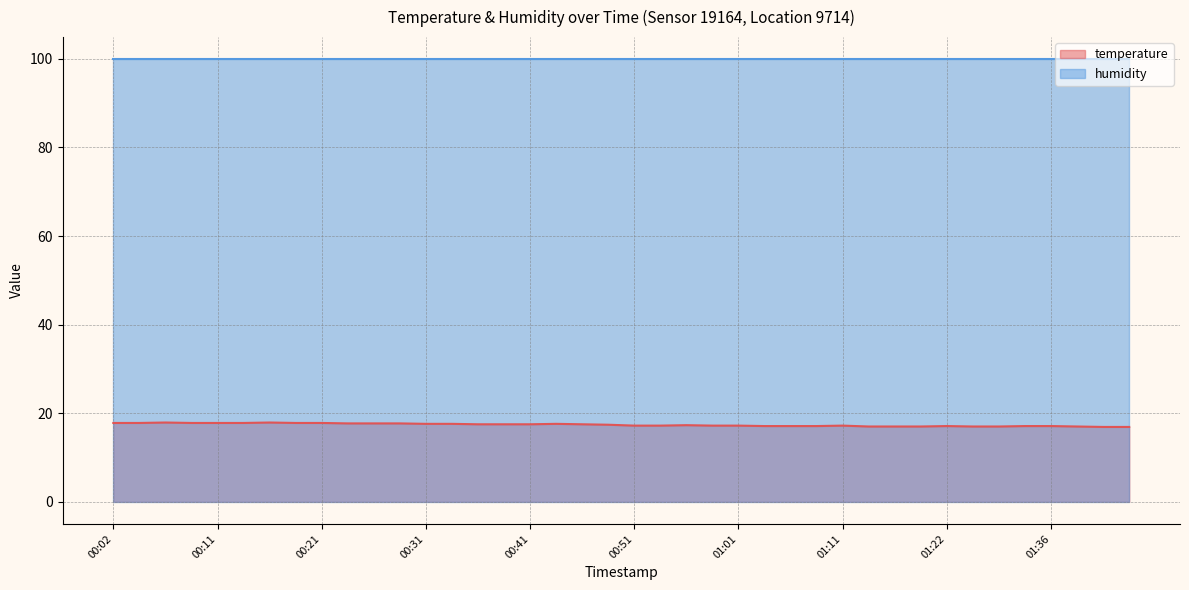

Rank the categories by value from lowest to highest.

01:41, 01:44, 01:14, 01:16, 01:19, 01:24, 01:30, 01:39, 01:04, 01:06, 01:09, 01:22, 01:33, 01:36, 00:51, 00:54, 00:59, 01:01, 01:11, 00:56, 00:49, 00:36, 00:38, 00:41, 00:46, 00:31, 00:34, 00:43, 00:24, 00:26, 00:29, 00:02, 00:04, 00:09, 00:11, 00:14, 00:19, 00:21, 00:07, 00:16